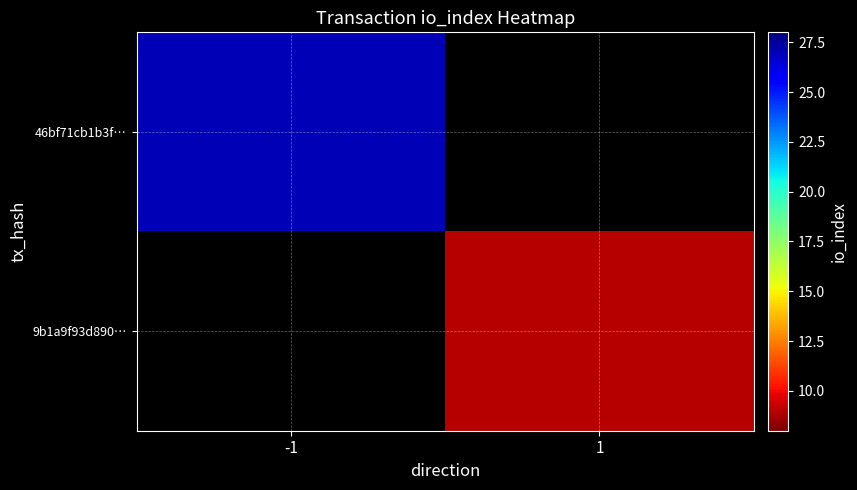

At -1, list the series in order from smallest to largest.

46bf71cb1b3f…, 9b1a9f93d890…